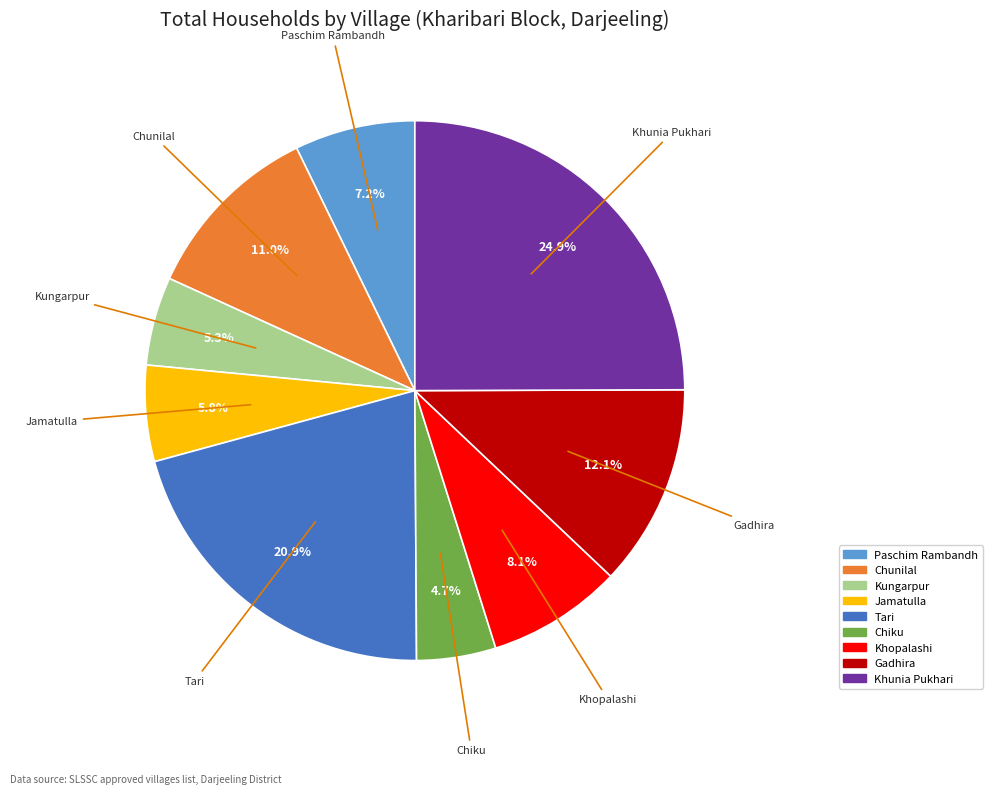

To the nearest percent, what is the difference between the Chunilal and Kungarpur slice percentages?

6%